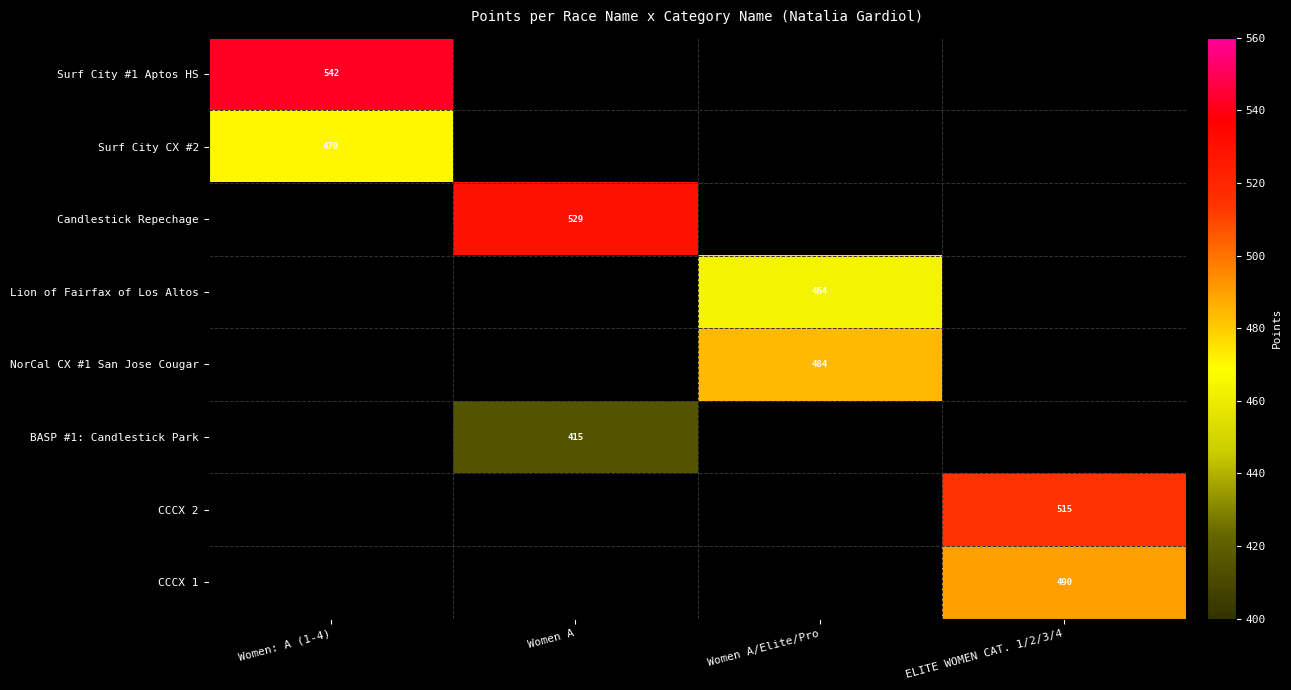

Which category has the highest value across all series?

Women: A (1-4)